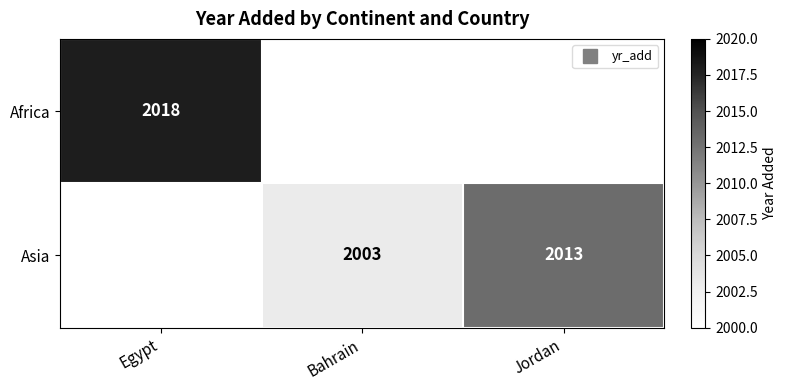

How many values in Africa are above zero?

1